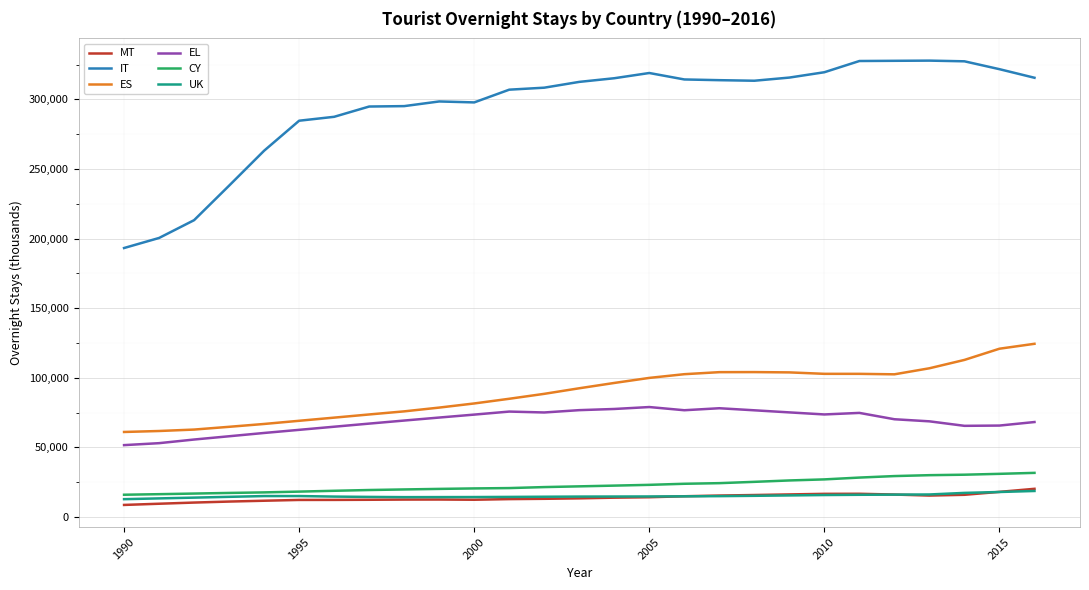

True or false: MT and ES cross at least once.

False